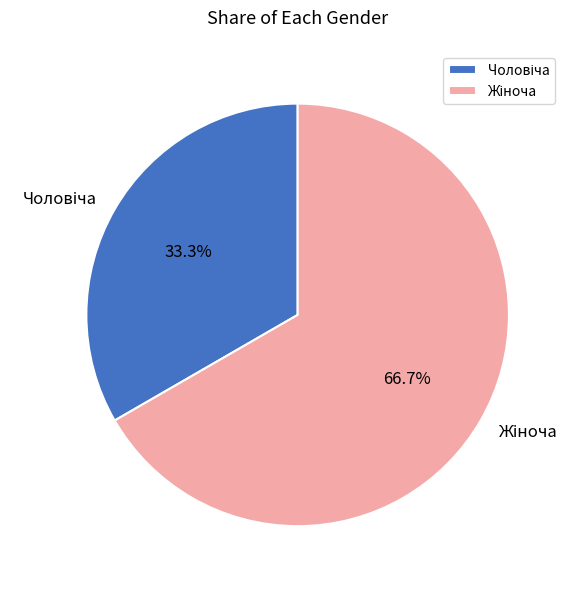

Does any single category account for the majority?

Yes